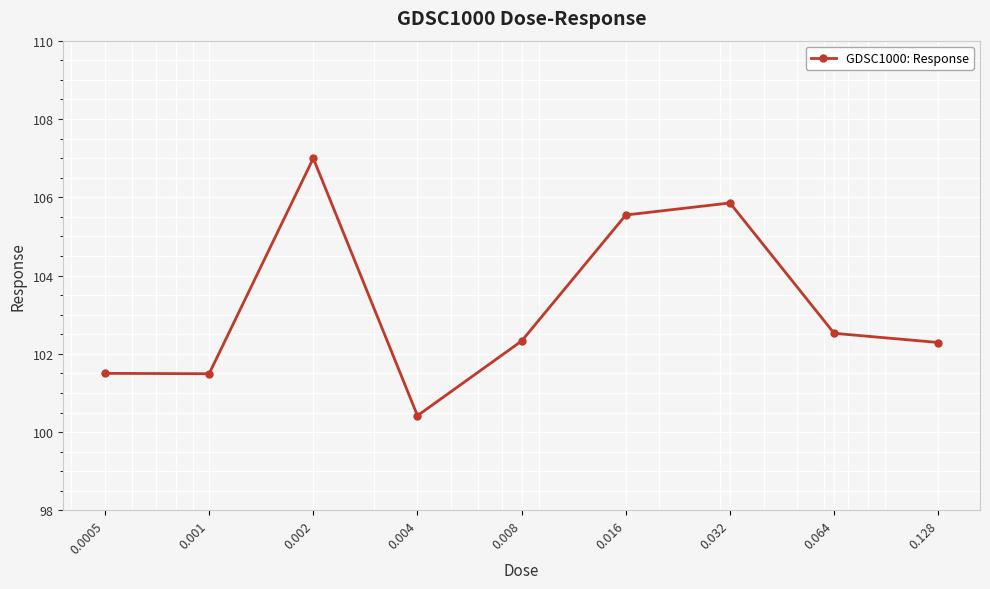

How many interior local peaks (higher than both neighbors) does the data have?

2